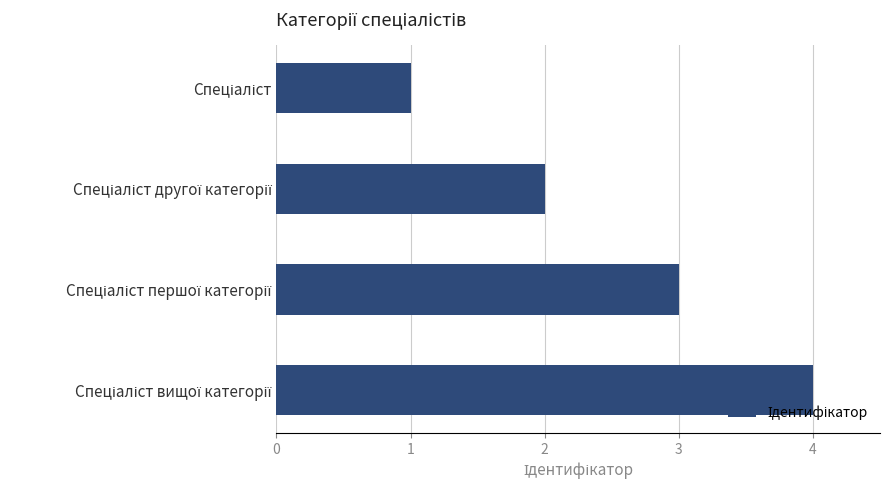

What is the difference between the maximum and minimum values?

3